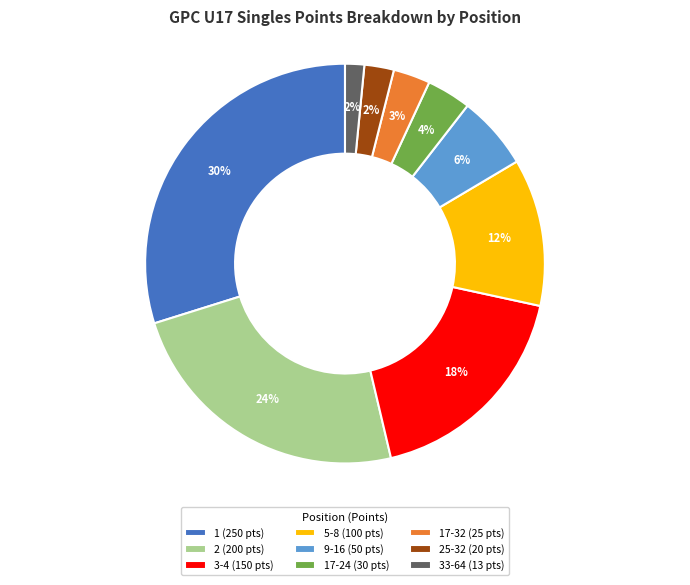

What is the ratio of the value at 1 (250 pts) to the value at 3-4 (150 pts)?

1.7